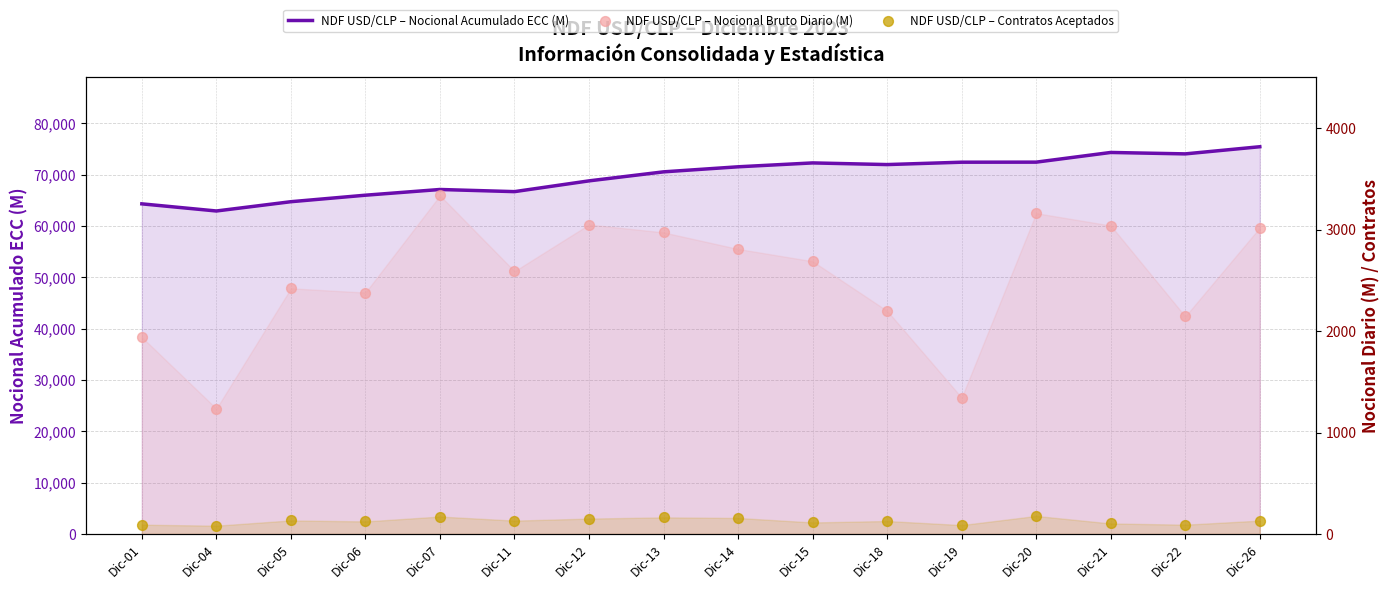

Is the value of NDF USD/CLP – Nocional Acumulado ECC (M) at Dic-26 greater than the value of NDF USD/CLP – Nocional Bruto Diario (M) at Dic-21?

Yes